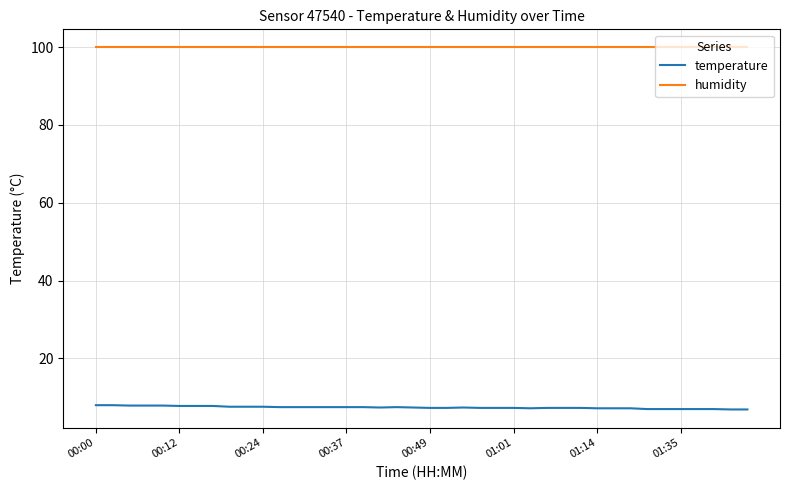

Which series has the largest total across all categories?

humidity